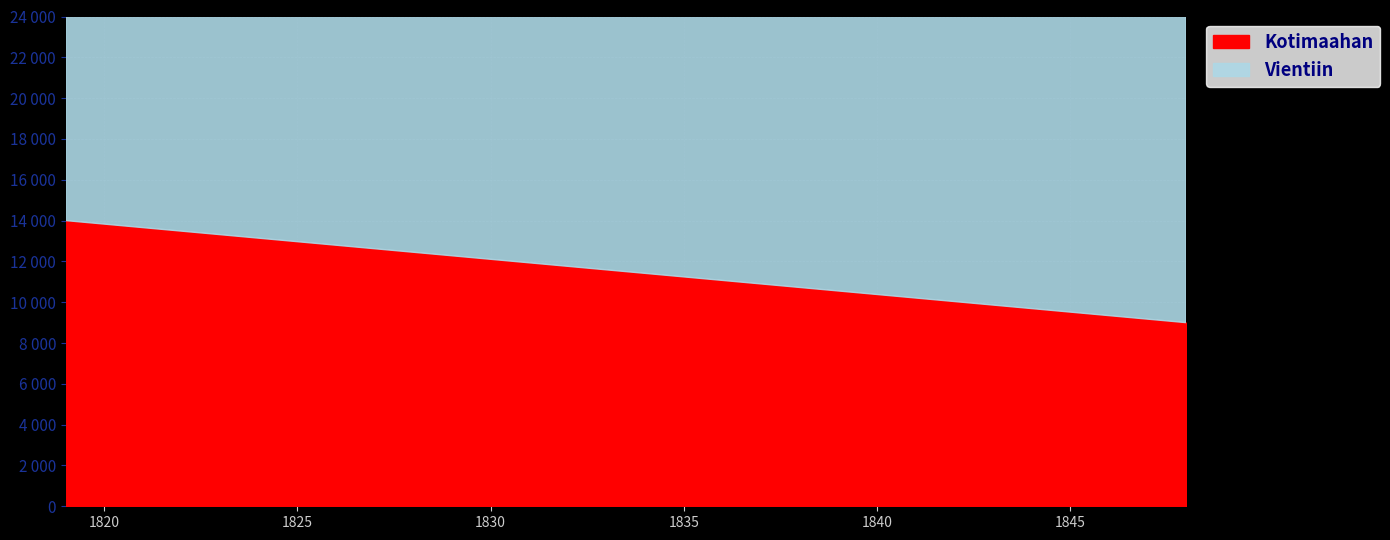

Is it true that bnid equals 594049 at 1819?

False